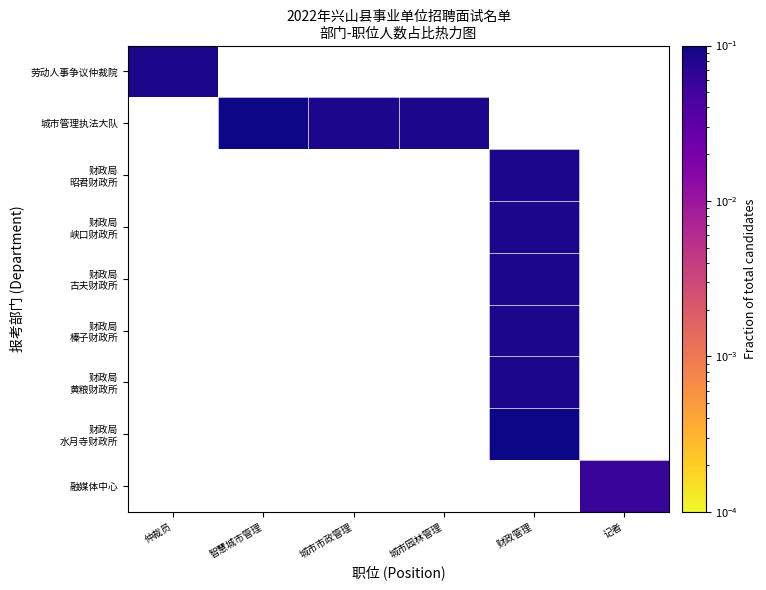

Which label corresponds to the largest value in the chart?

智慧城市管理